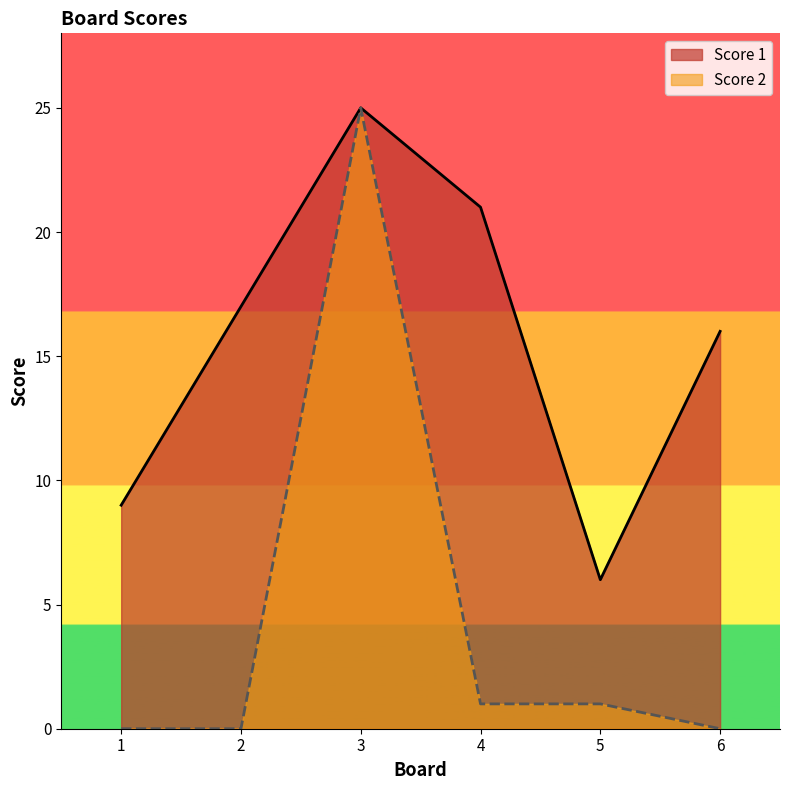

At which category does Score 2 reach its first local peak?

3